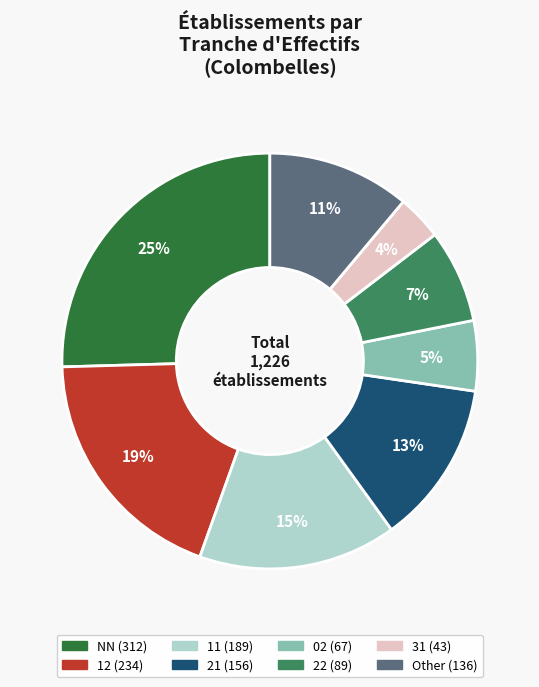

Is there a majority slice in this chart?

No